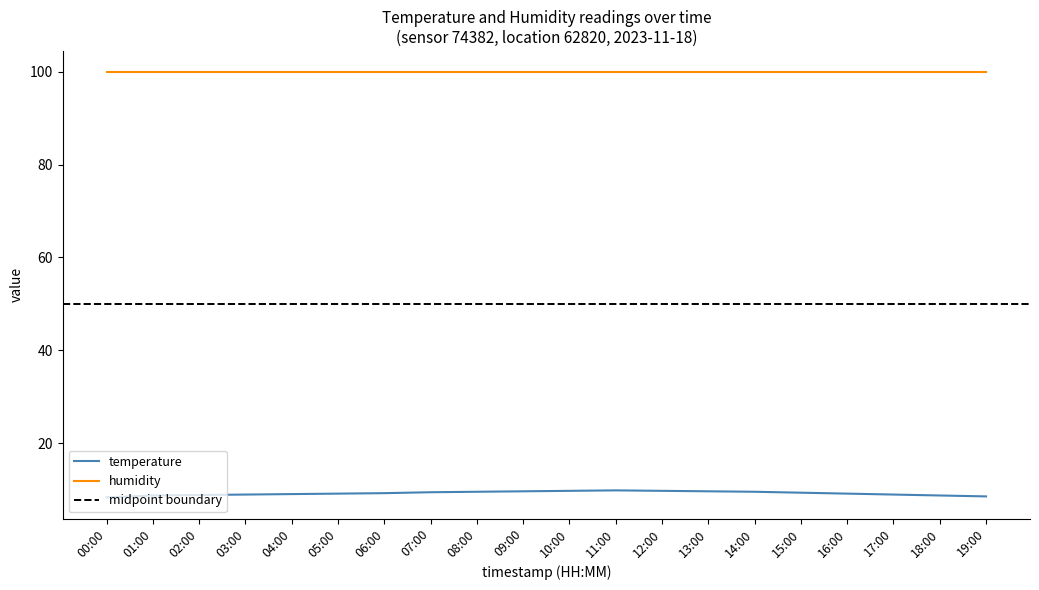

What is the difference between the maximum and minimum values?

1.5